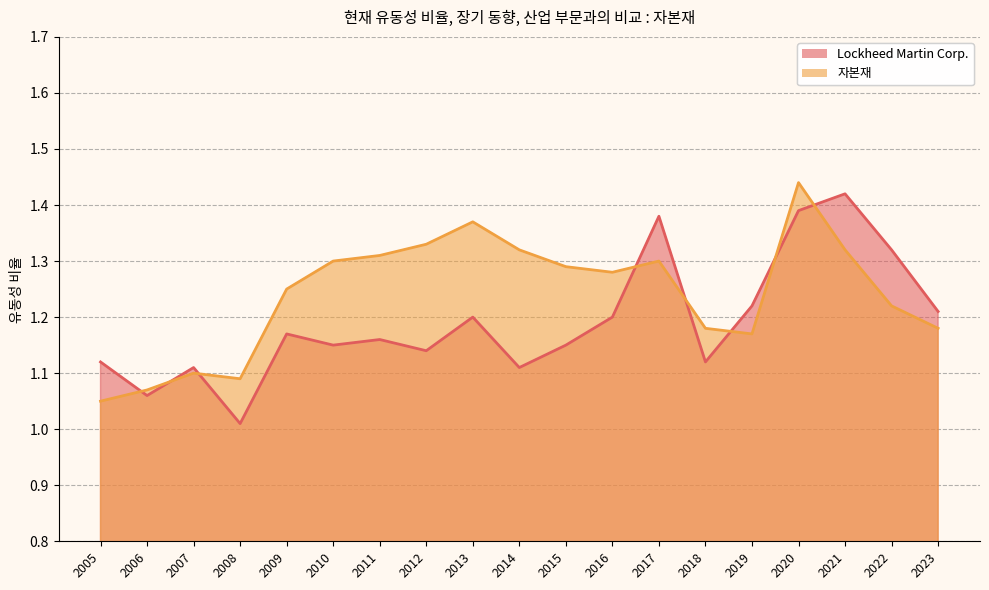

Which series has the largest range (max minus min)?

Lockheed Martin Corp.